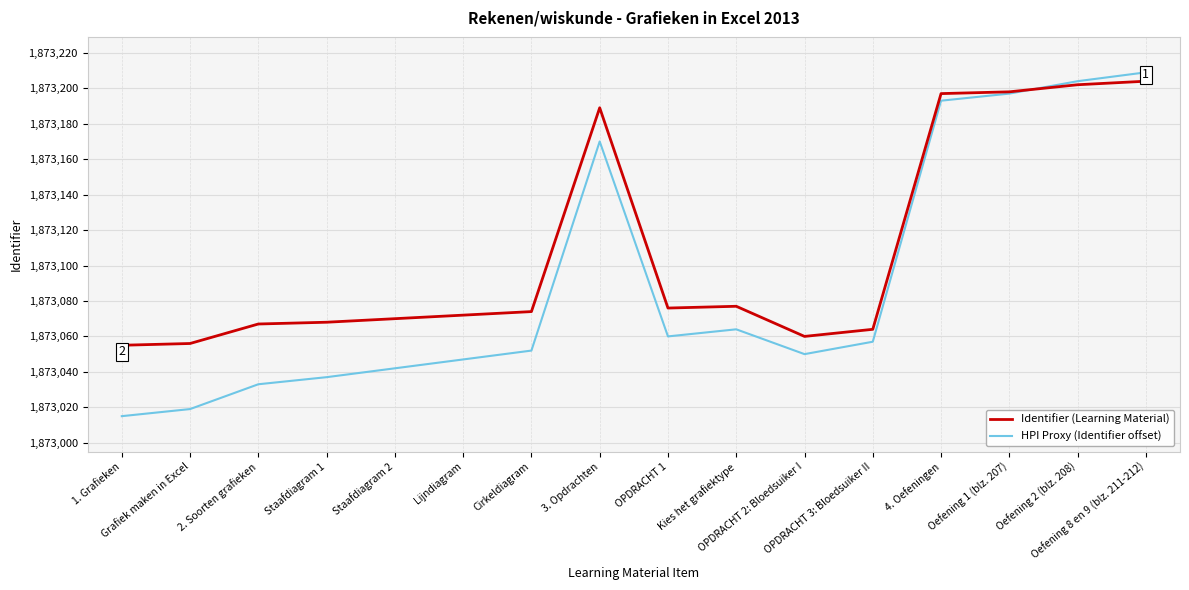

Where is the first local minimum for HPI Proxy (Identifier offset)?

OPDRACHT 1